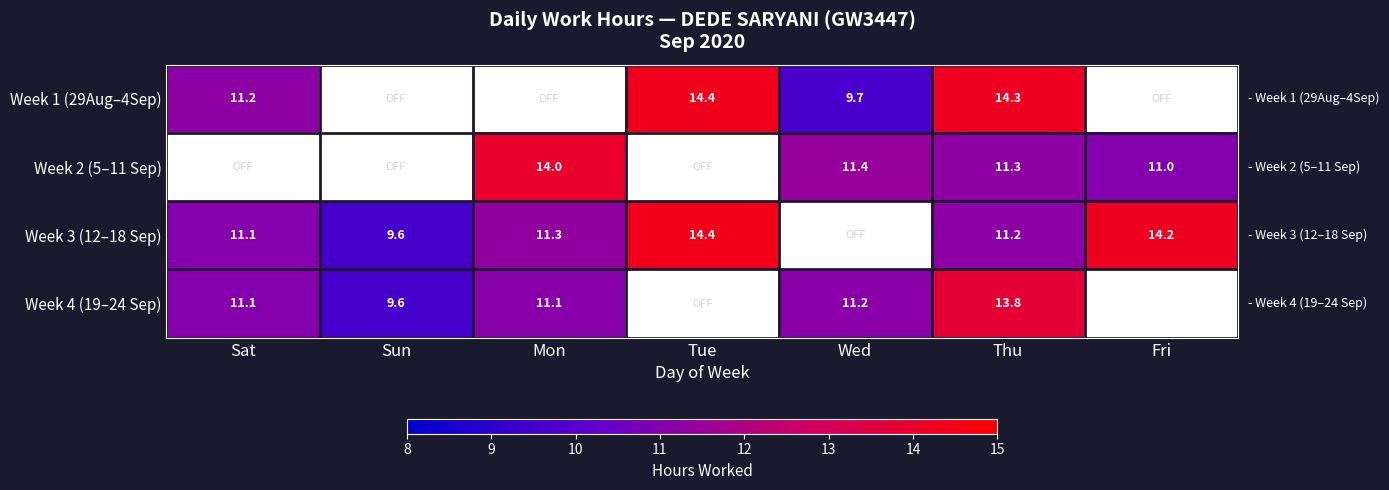

Between Mon and Tue, which series saw the biggest shift?

Week 3 (12–18 Sep)